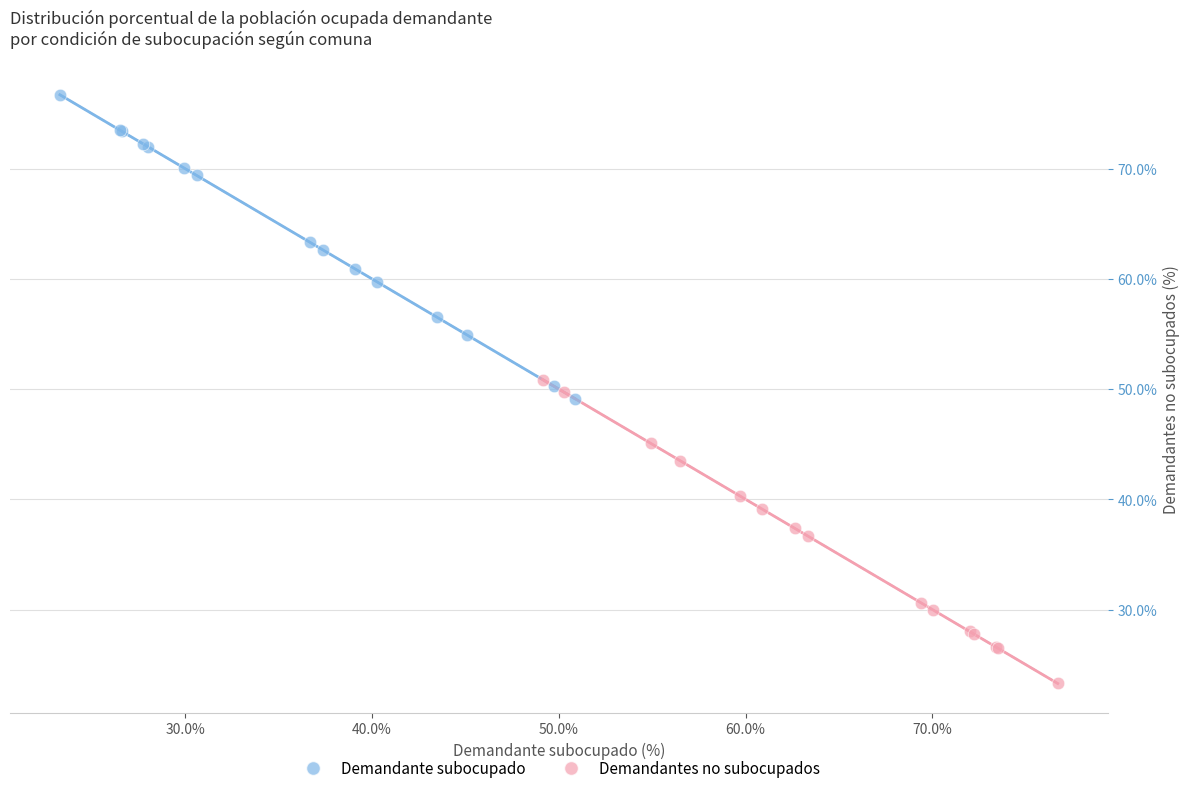

Which series reaches the maximum Y coordinate?

Demandante subocupado